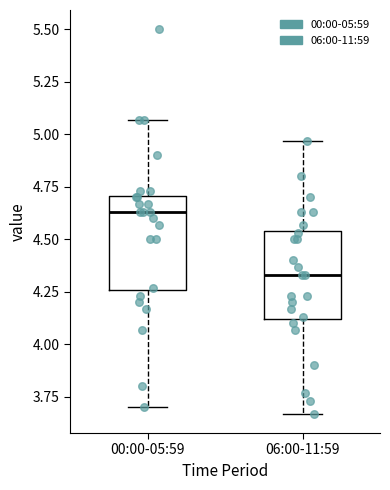

Reading left to right, read every box against the y-axis: the position of its median line, the range the box covers, and the ends of its whiskers. The values are not printed on the chart, so give them approximately, as read against the axis.

00:00-05:59: median 4.65, box 4.25 to 4.70, whiskers 3.70 to 5.05
06:00-11:59: median 4.35, box 4.10 to 4.55, whiskers 3.65 to 4.95